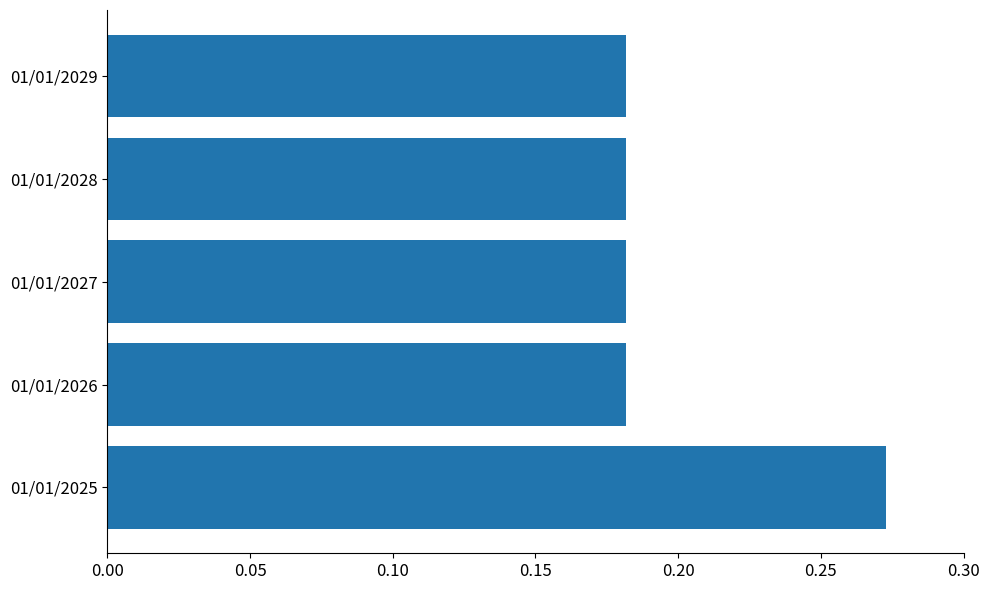

Which has a higher value, 01/01/2025 or 01/01/2029?

01/01/2025